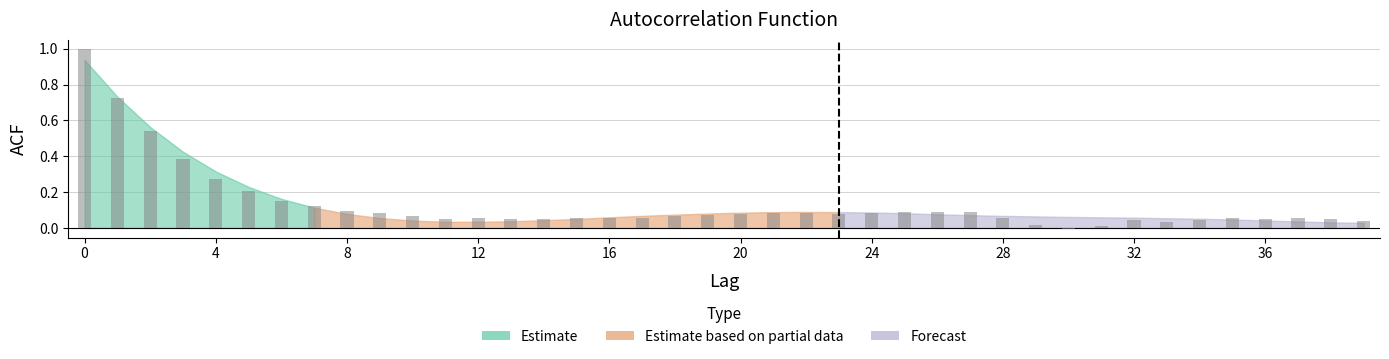

How many bars are there in total?

40